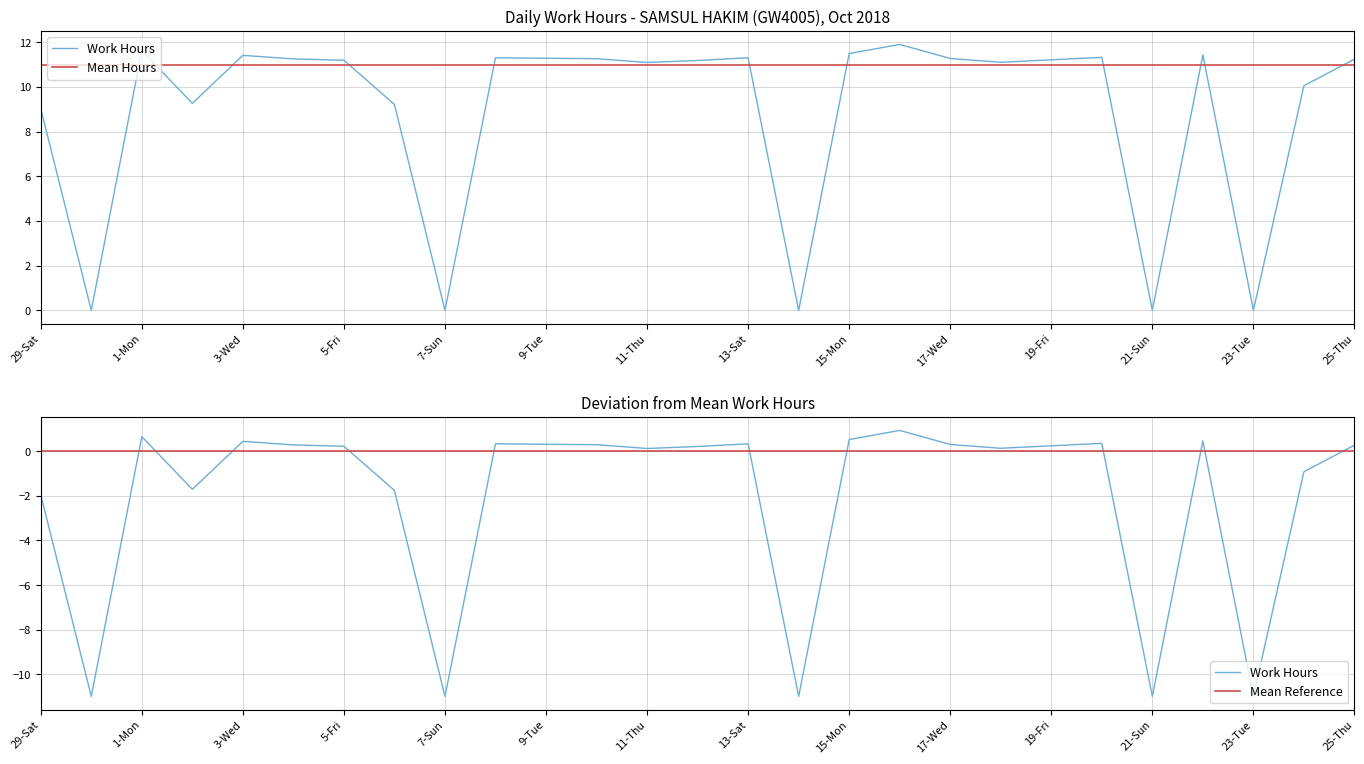

How many interior local valleys (lower than both neighbors) does the data have?

8